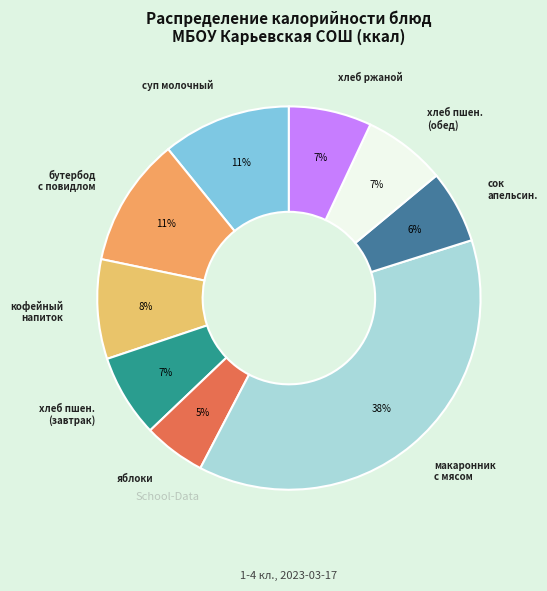

Rank the categories by value from highest to lowest.

макаронник с мясом, бутербод с повидлом, суп молочный с макаронными изделиями, кофейный напиток на сгущ.мол., хлеб пшеничный (завтрак), хлеб пшеничный (обед), хлеб ржаной, сок апельсиновый, плоды свежие (яблоки)